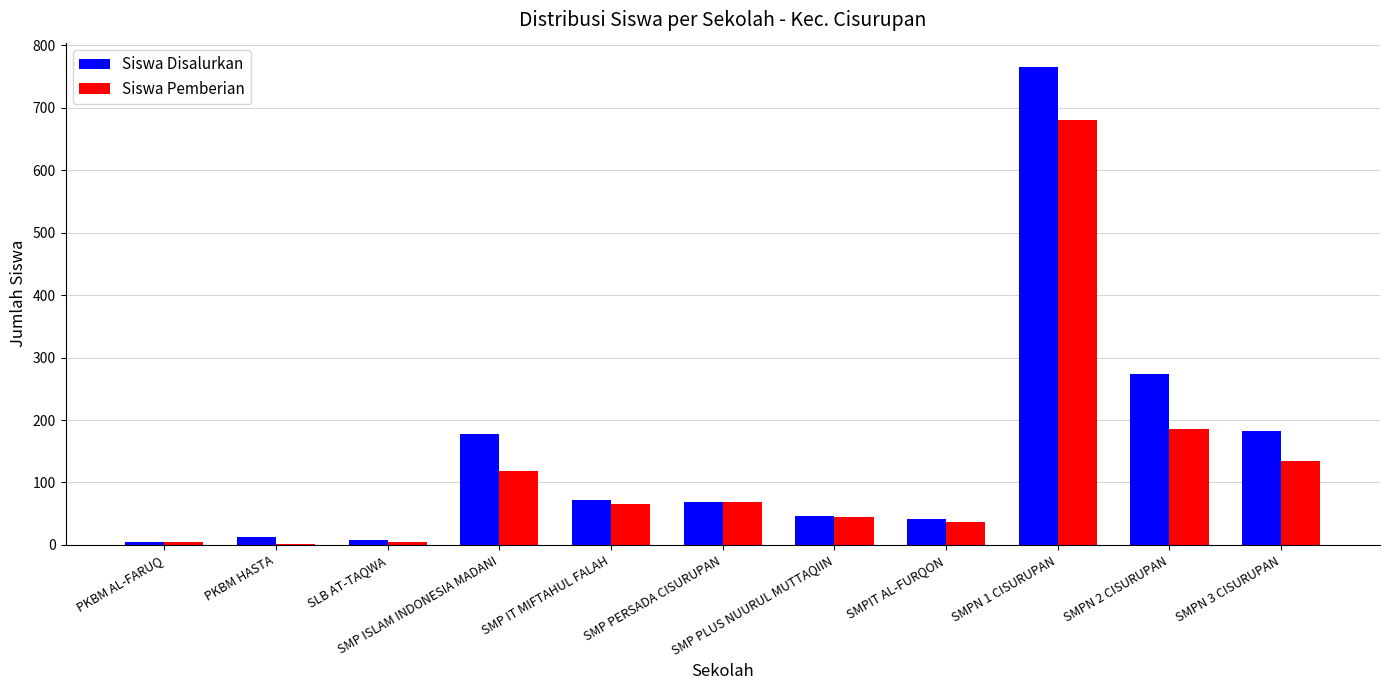

What is the spread (max minus min) of values at SMP IT MIFTAHUL FALAH?

6